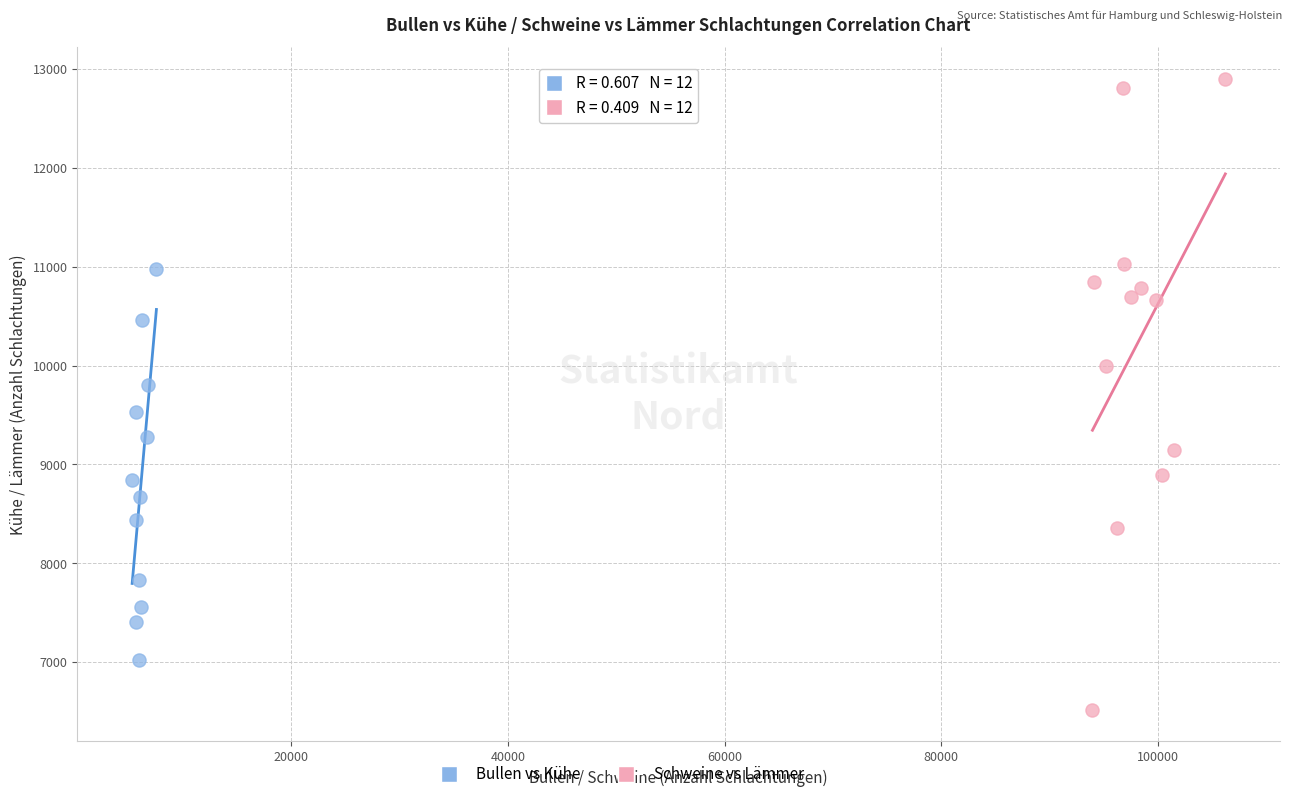

Which series contains the highest Y value?

Schweine vs Lämmer